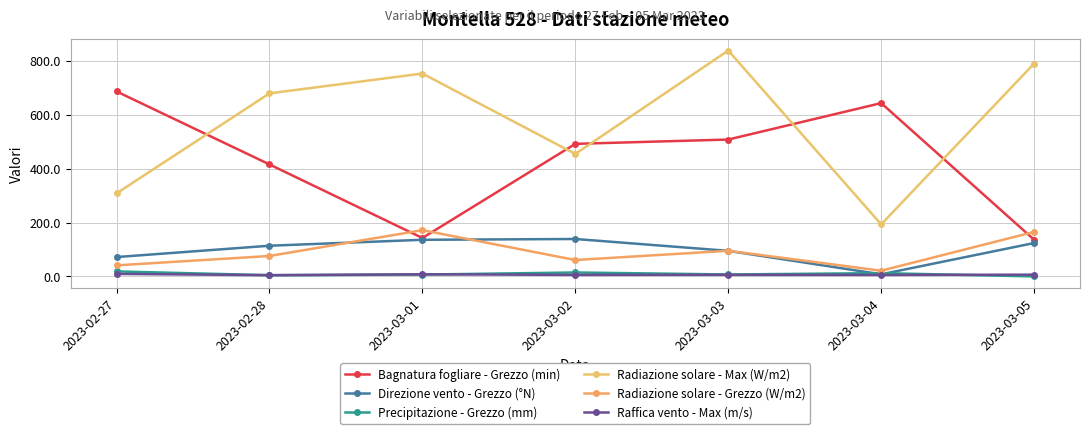

What position from the right is 2023-03-04?

2